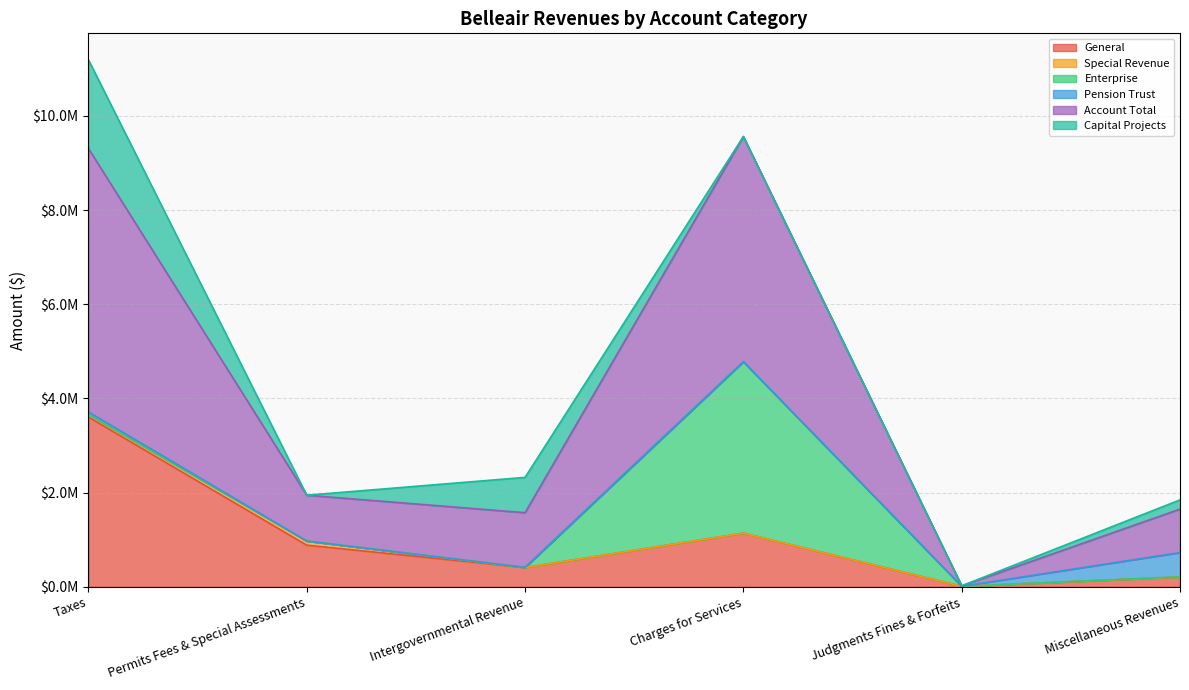

What position from the left is Taxes?

1